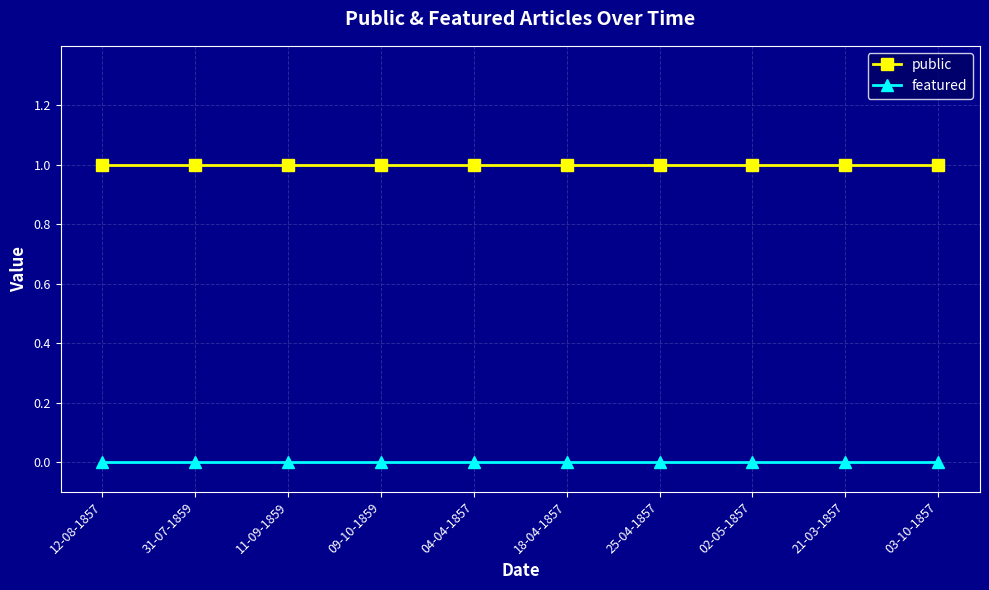

What is the maximum value shown in the chart?

1